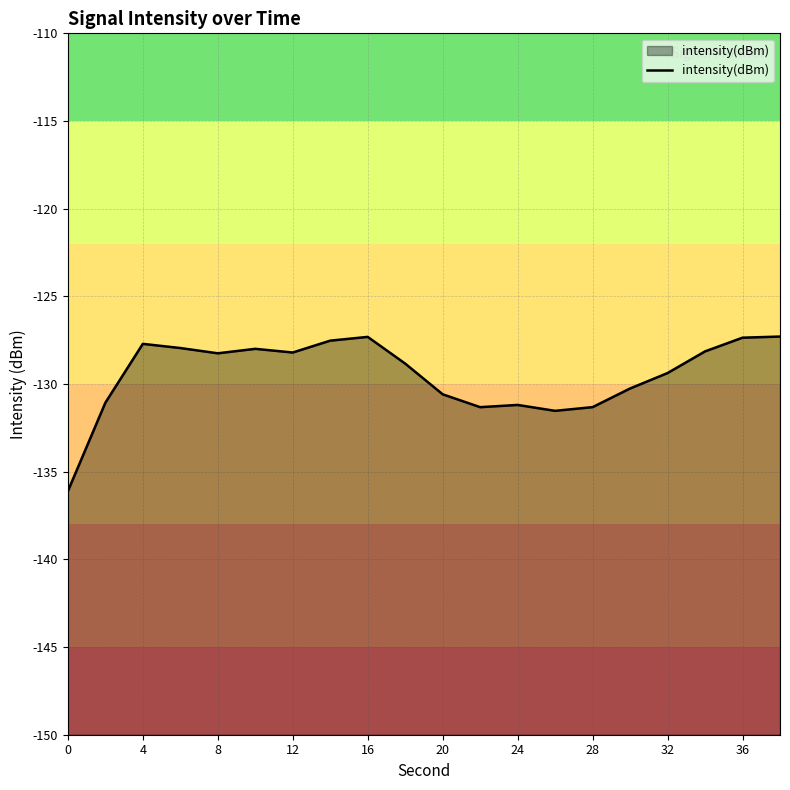

What is the difference between the maximum and minimum values?

8.8